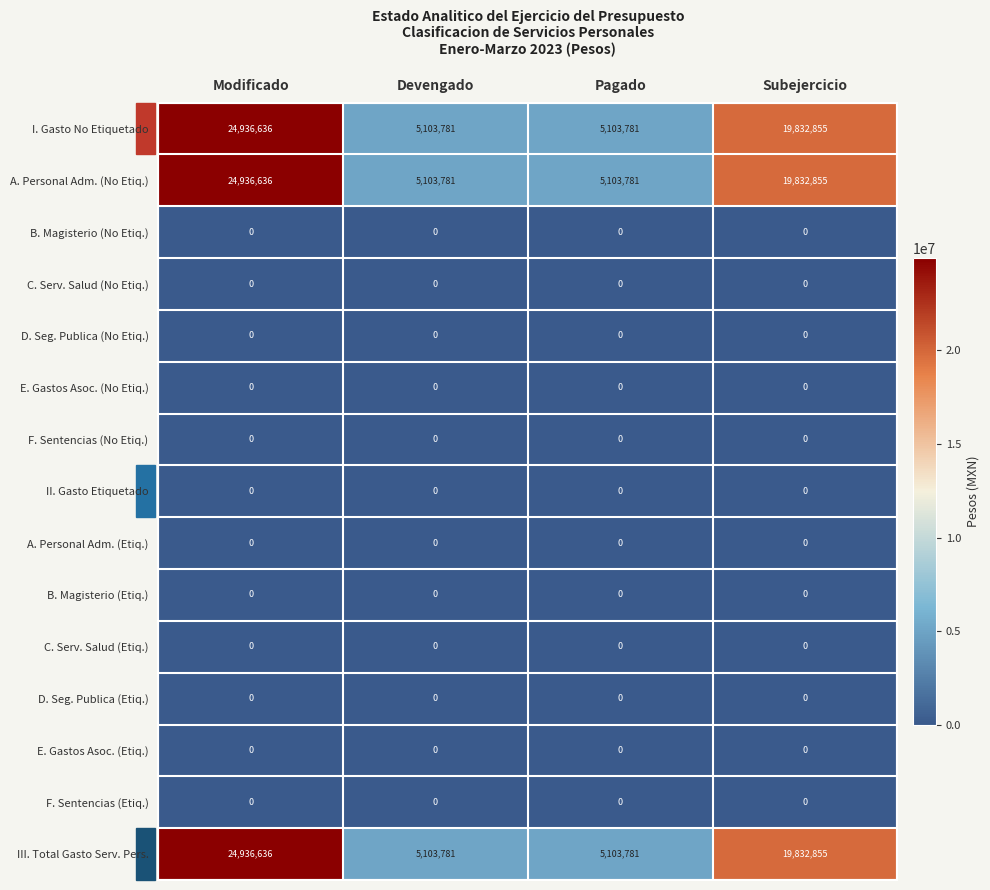

The A. Personal Adm. (No Etiq.) series shows 9023696 at Pagado. True or false?

False